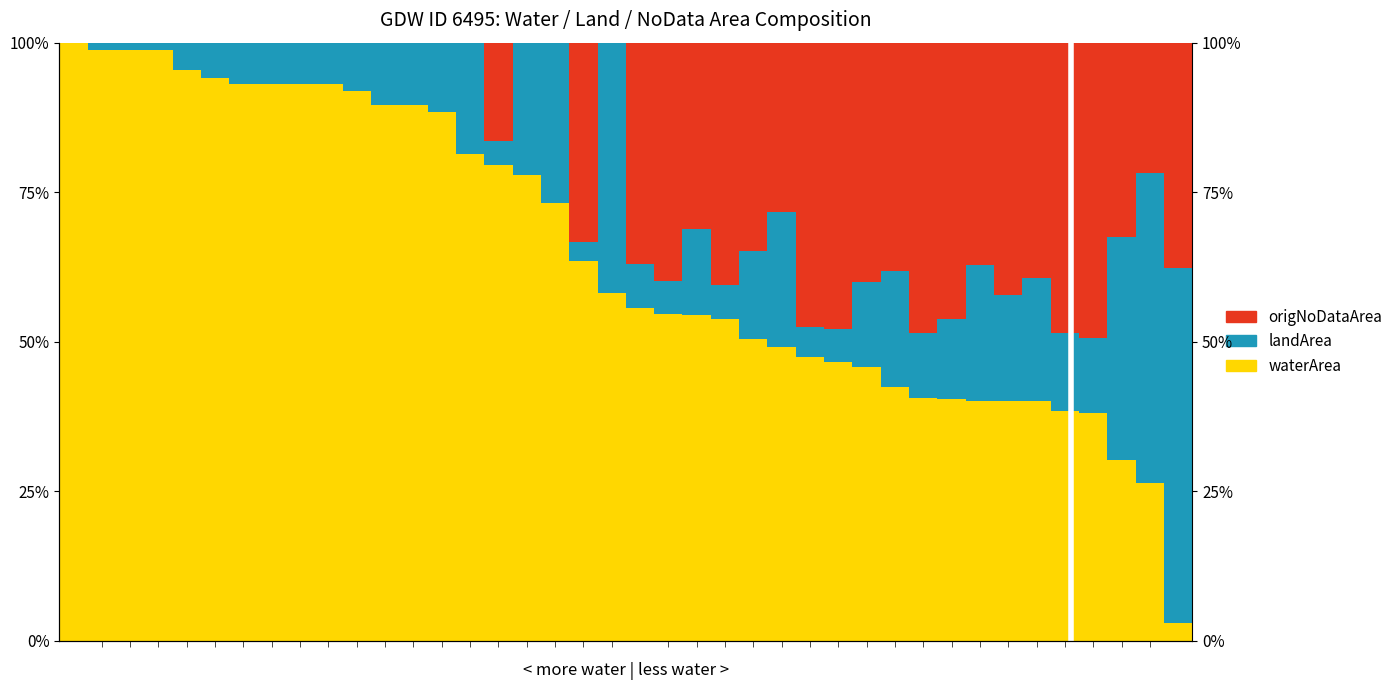

What is the sum of all landArea values?

5.7